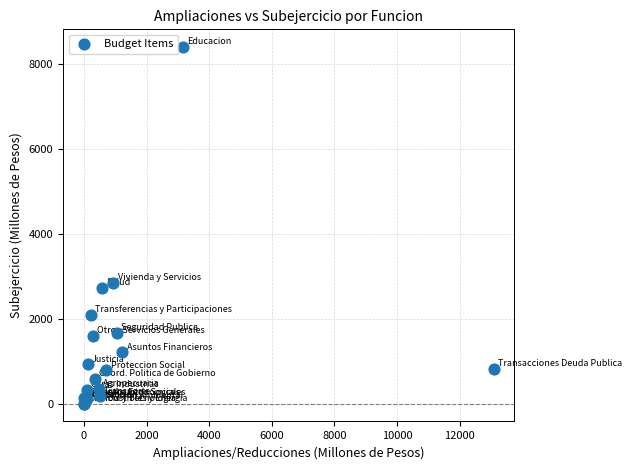

What Y value in the scatter plot is closest to 4208?

2857.1